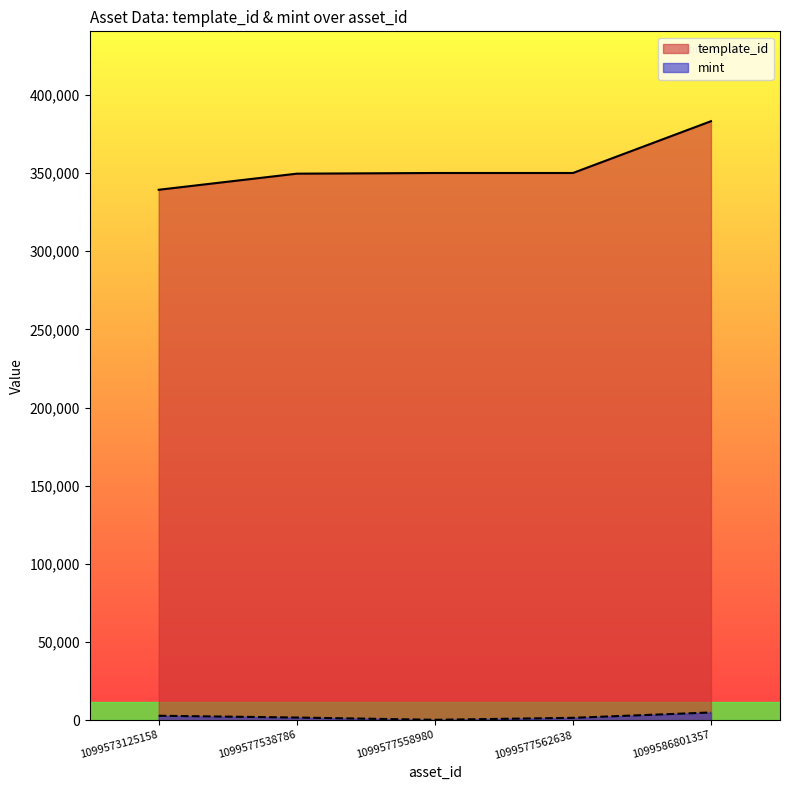

How many interior local valleys does the mint series have?

1